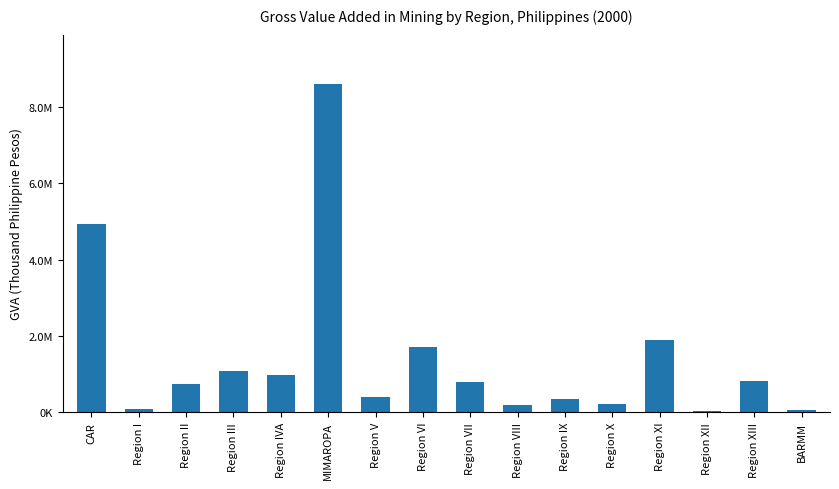

What position from the left is Region II?

3